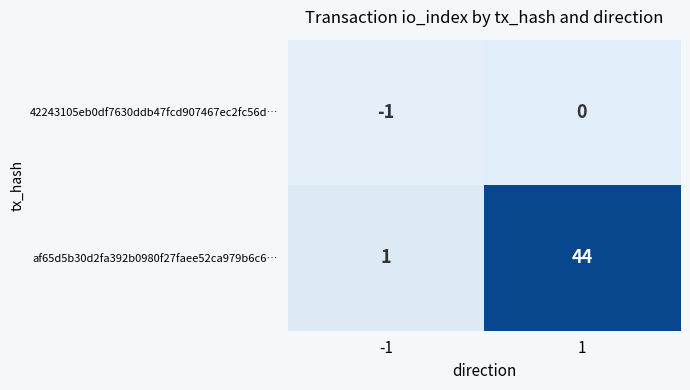

Reading left to right, what are all the values shown in this chart?

42243105eb0df7630ddb47fcd907467ec2fc56d…: -1=-1	1=0
af65d5b30d2fa392b0980f27faee52ca979b6c6…: -1=1	1=44